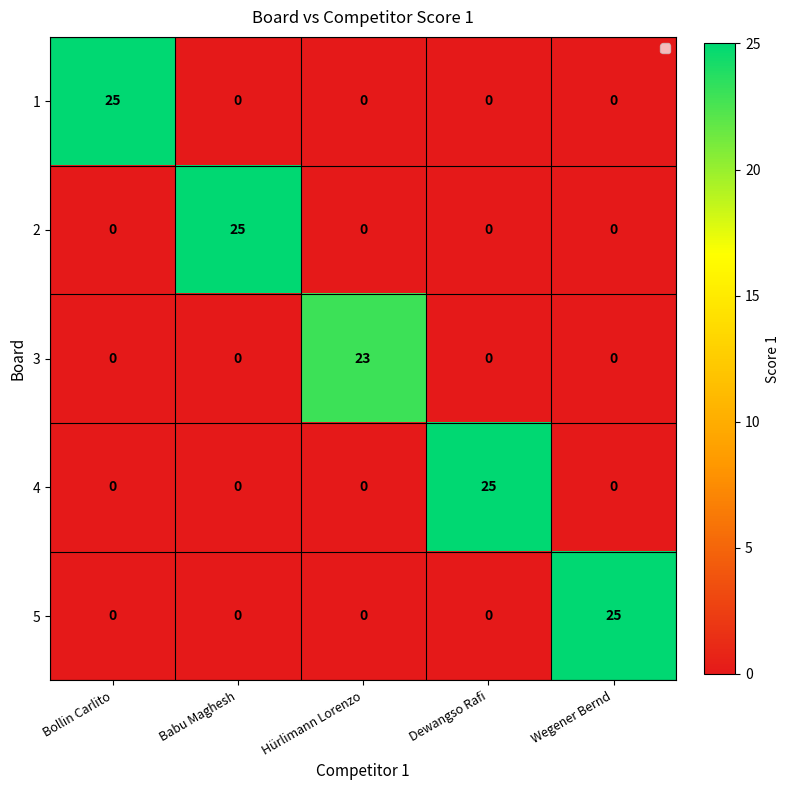

What is the greatest value displayed?

25